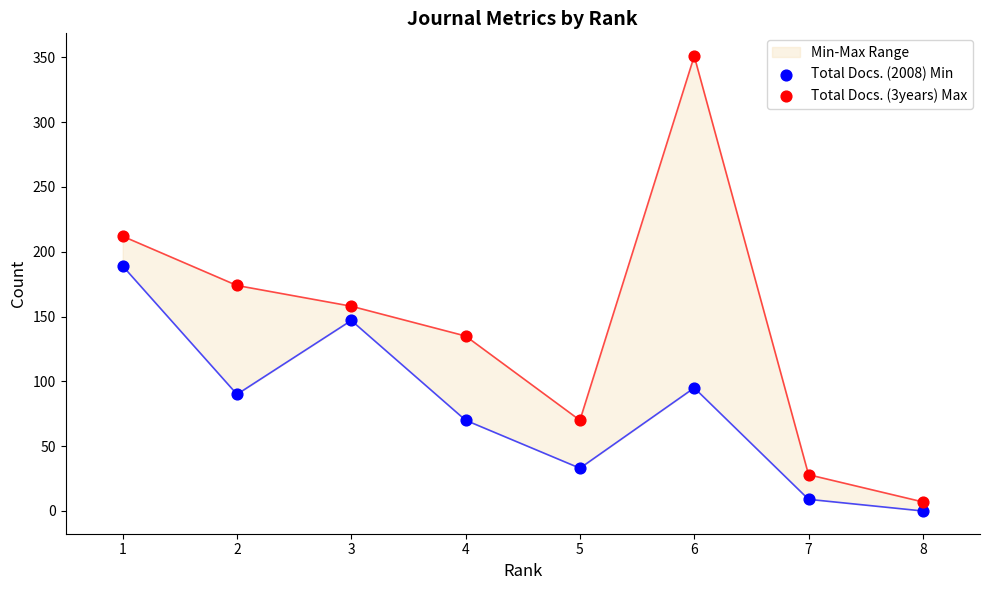

Is the value of Total Docs. (3years) Max at 2 greater than the value of Total Docs. (2008) Min at 3?

Yes